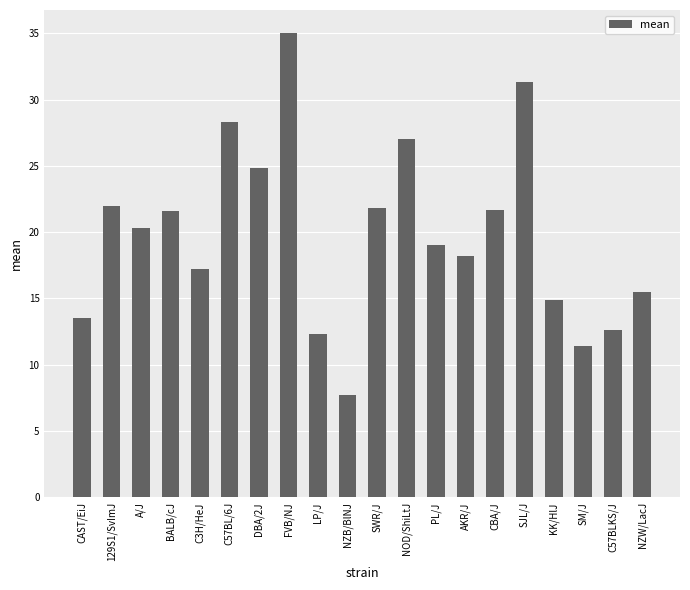

What is the smallest value displayed?

7.7